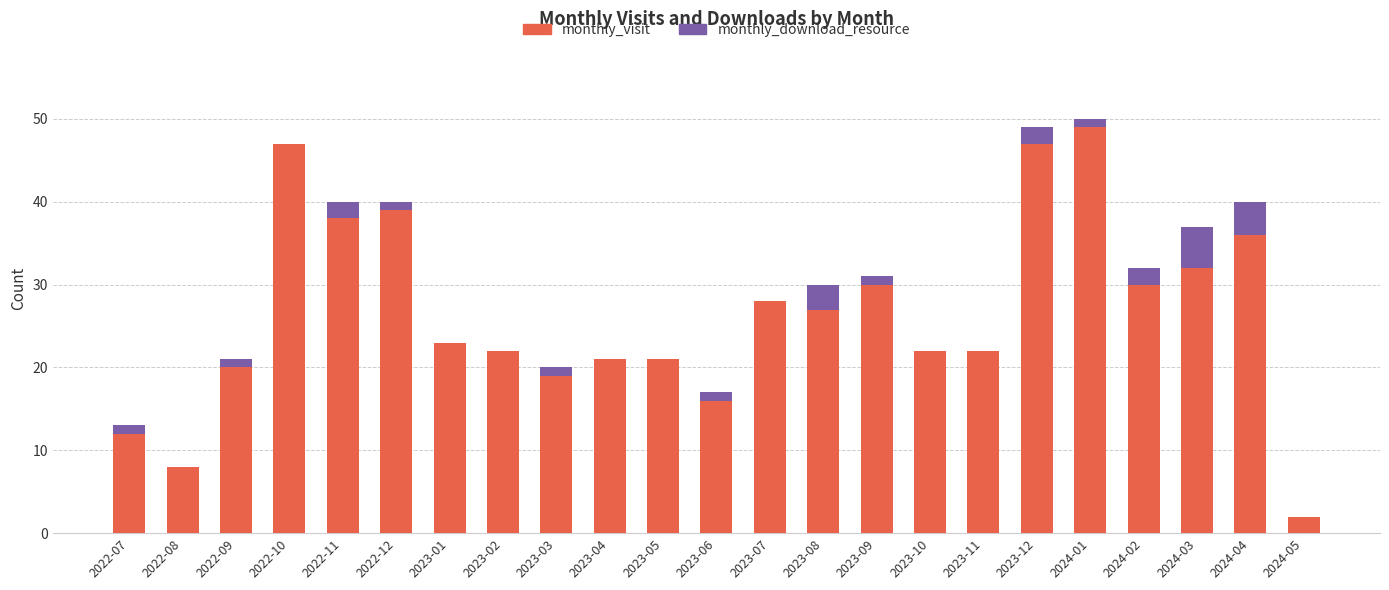

What is the total value across all series at 2023-01?

23